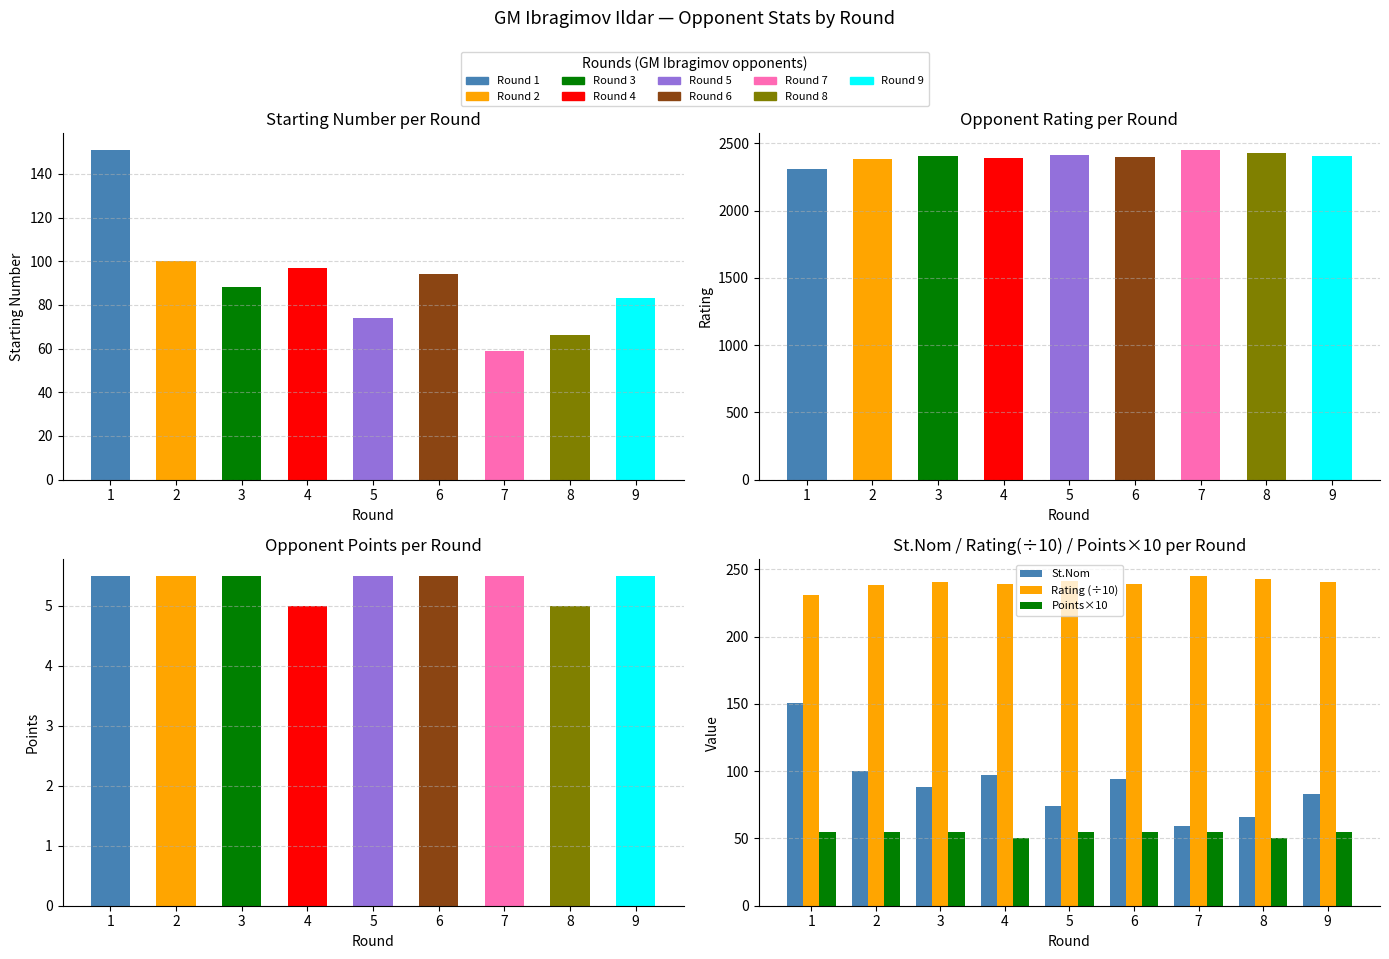

Reading left to right, transcribe all the data shown in this chart.

St.Nom: 151.0	100.0	88.0	97.0	74.0	94.0	59.0	66.0	83.0
Rating (÷10): 231.0	238.7	240.4	239.1	241.5	239.5	245.2	243.2	240.8
Points×10: 55.0	55.0	55.0	50.0	55.0	55.0	55.0	50.0	55.0